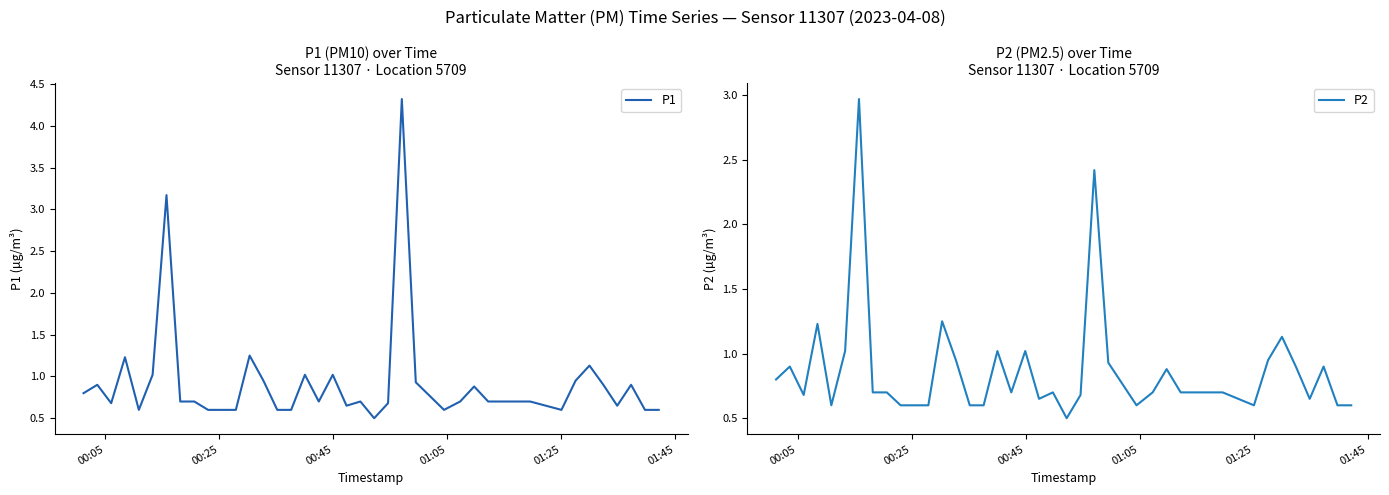

What is the minimum value for P1?

0.5